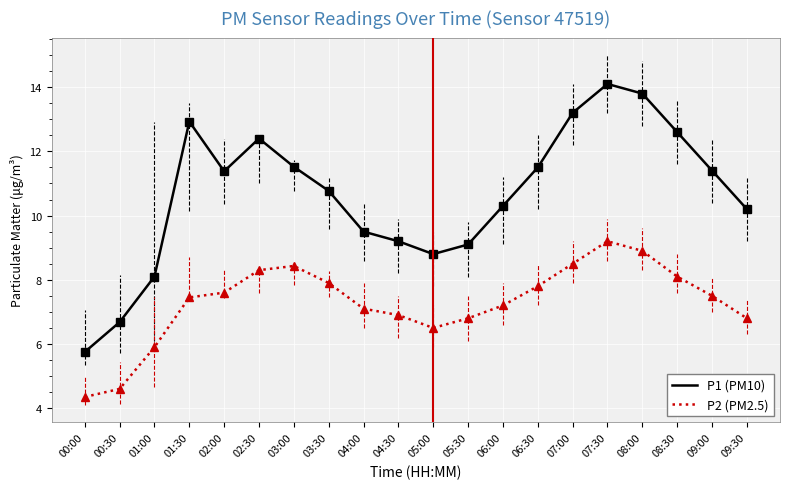

Which label corresponds to the smallest value in the chart?

00:00